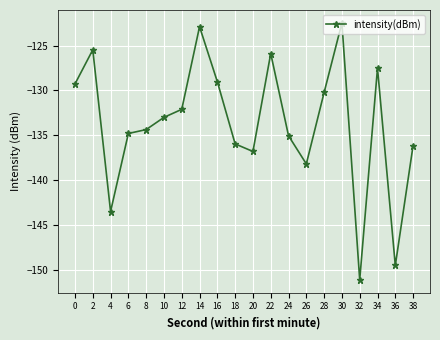

Where is the first local maximum?

2